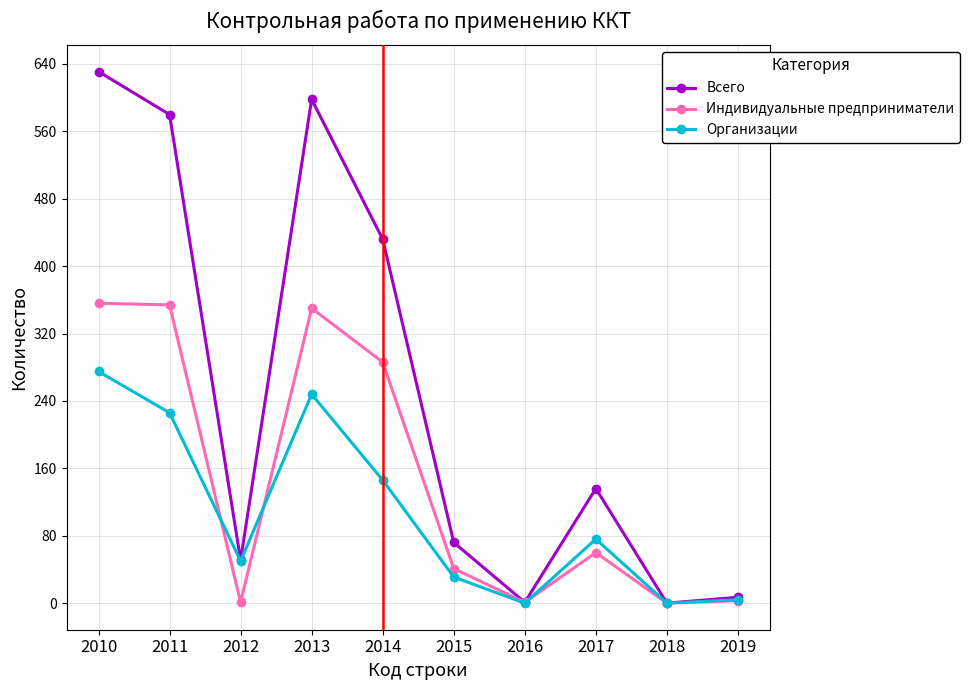

Which series has the widest spread of values?

Всего